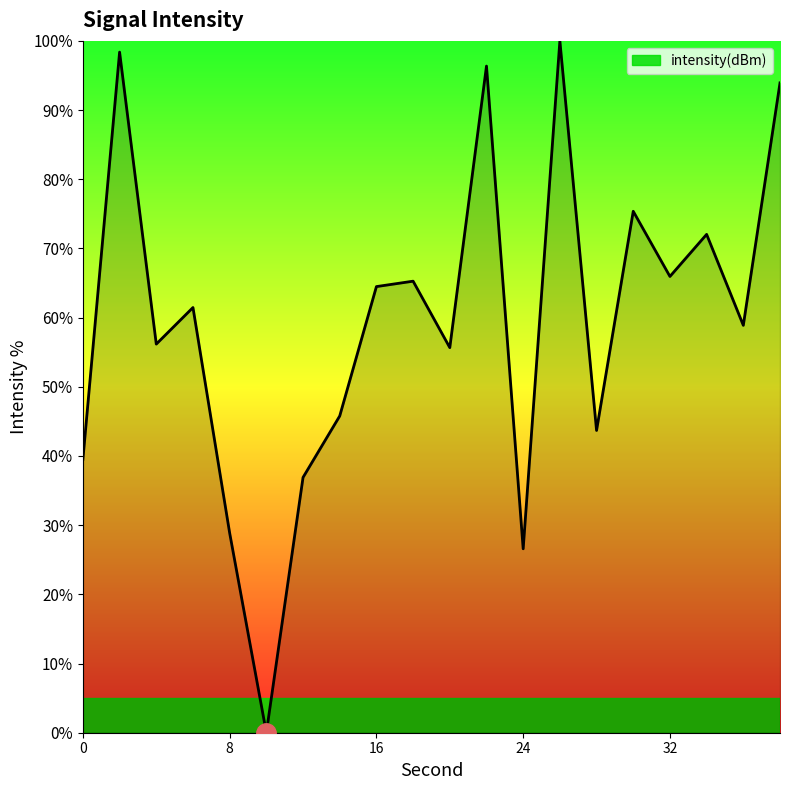

What is the maximum value shown in the chart?

100.0